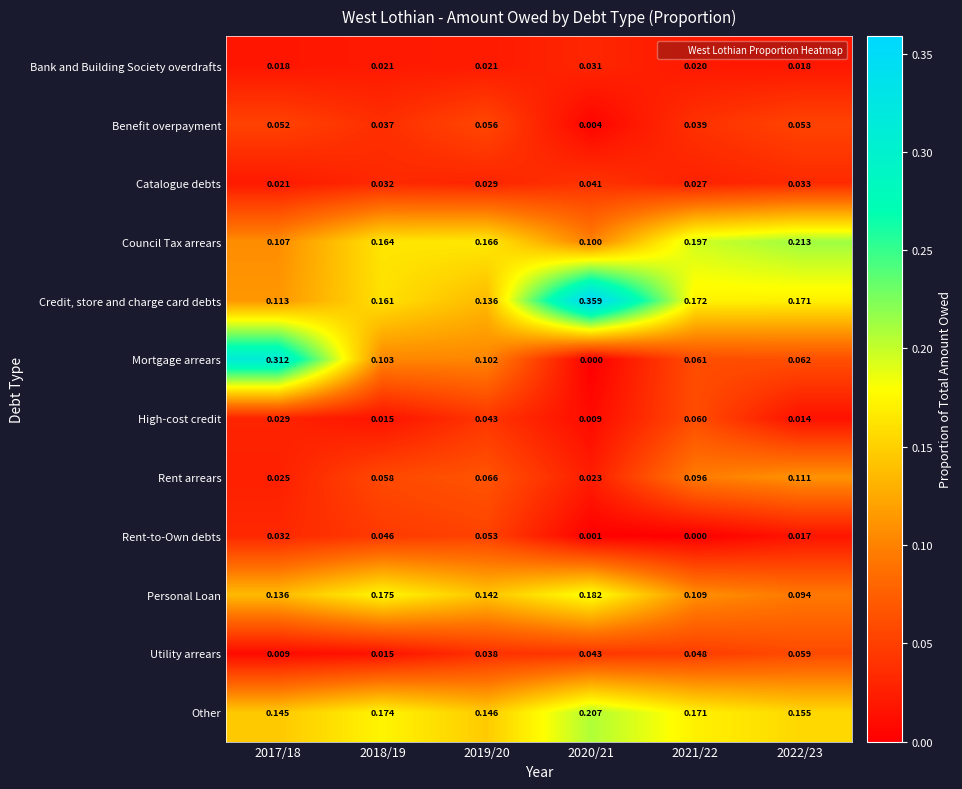

Rank the series at 2020/21 from lowest to highest value.

Mortgage arrears, Rent-to-Own debts, Benefit overpayment, High-cost credit, Rent arrears, Bank and Building Society overdrafts, Catalogue debts, Utility arrears, Council Tax arrears, Personal Loan, Other, Credit, store and charge card debts